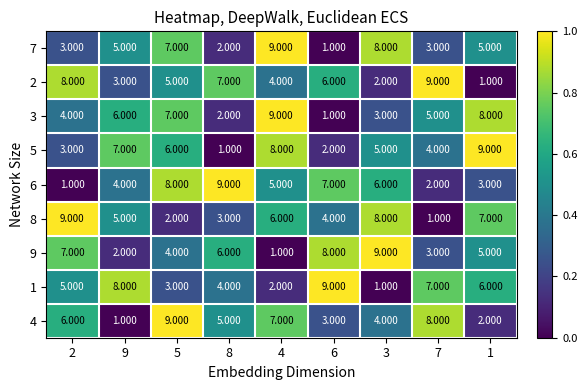

What is the total value across all series at 8?

39